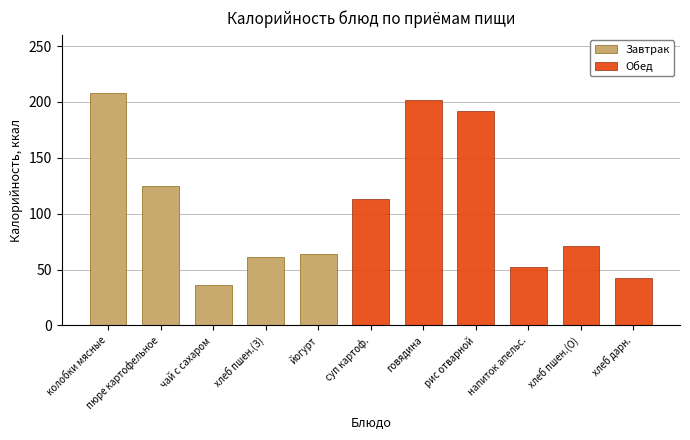

Is it true that Обед equals 52 at напиток апельс.?

True